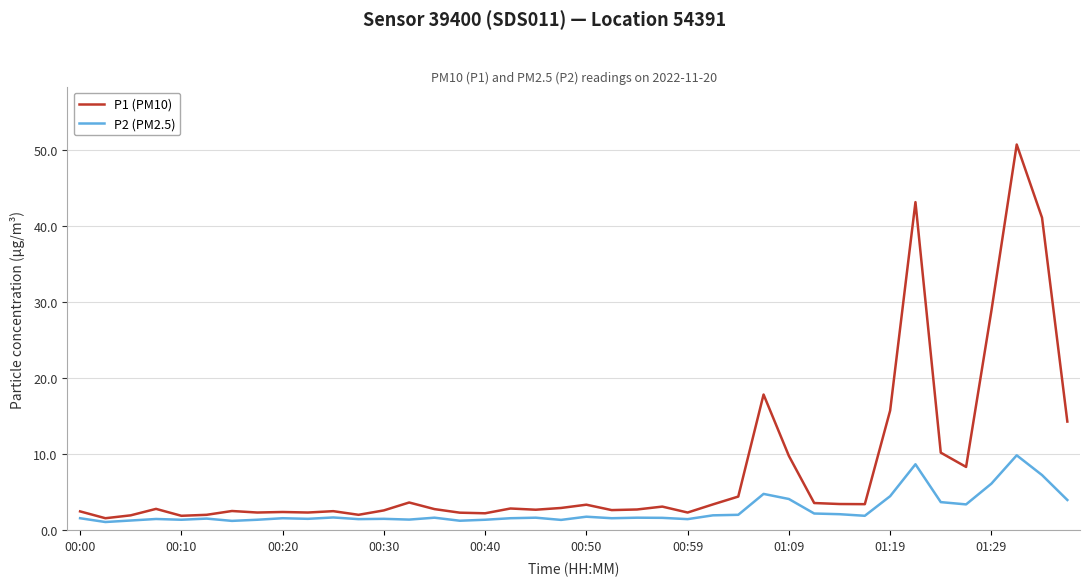

Which series has the largest total across all categories?

P1 (PM10)